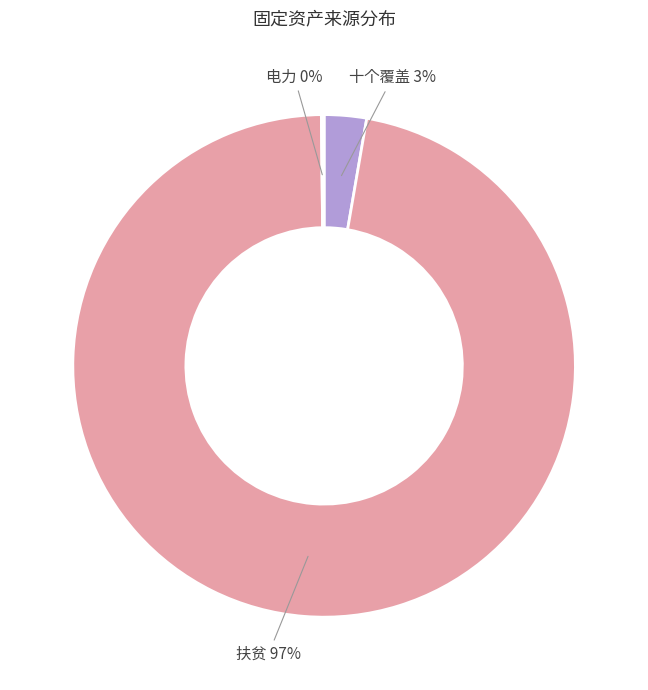

To the nearest percent, what is the difference between the largest and smallest slice percentages?

97%